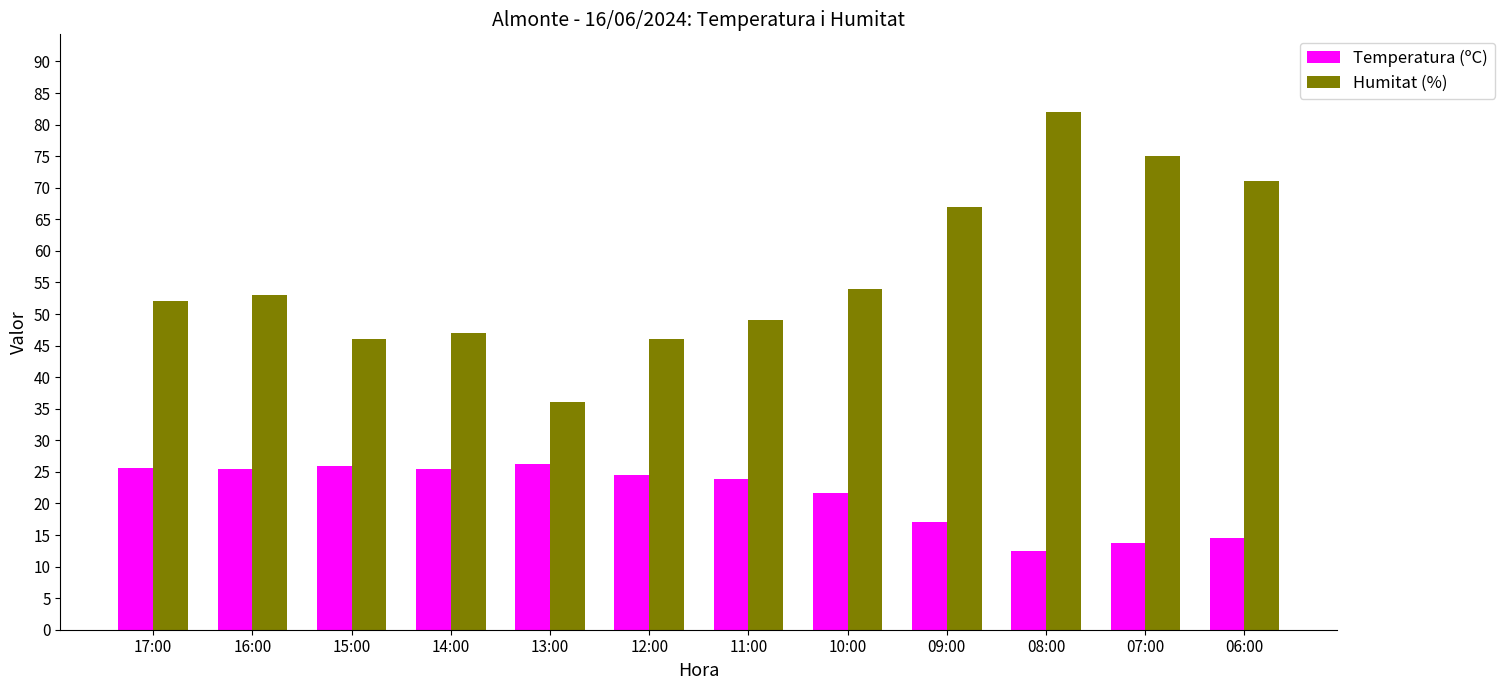

Which series has the largest total across all categories?

Humitat (%)